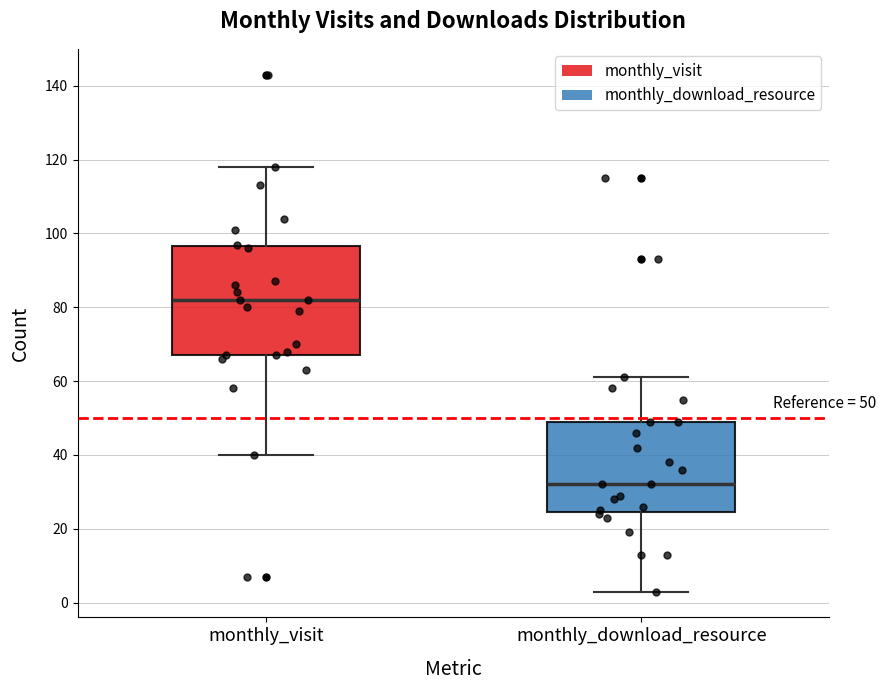

Which box is the tallest, from its lower edge to its upper edge?

monthly_visit